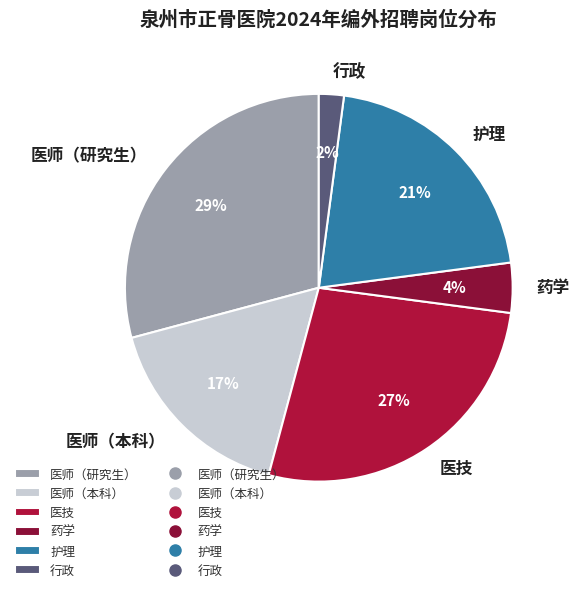

To the nearest percent, what is the combined percentage of 护理 and 药学?

25%